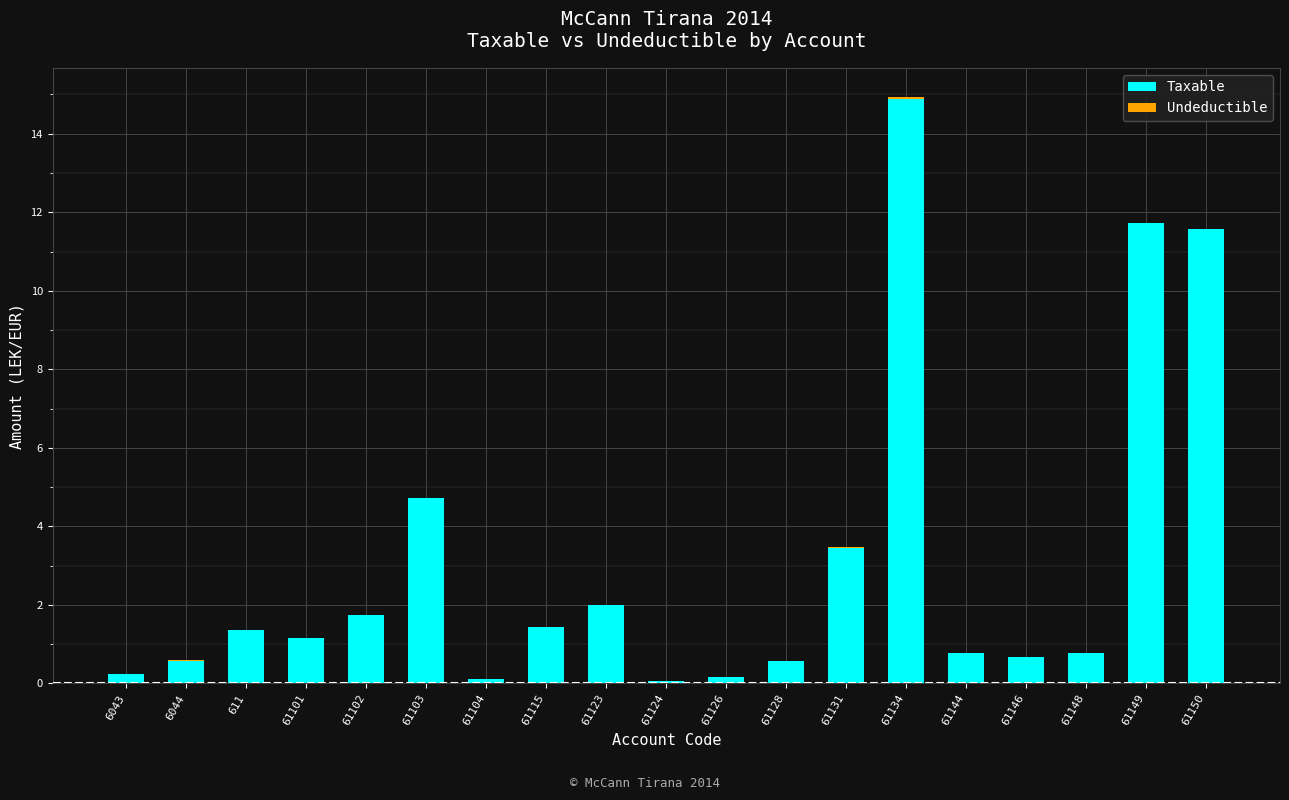

What is the maximum value for Taxable?

14.9